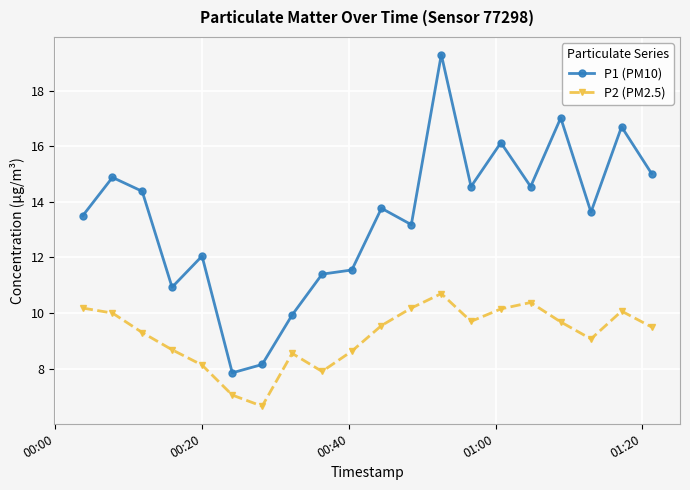

What is the maximum value shown in the chart?

19.3